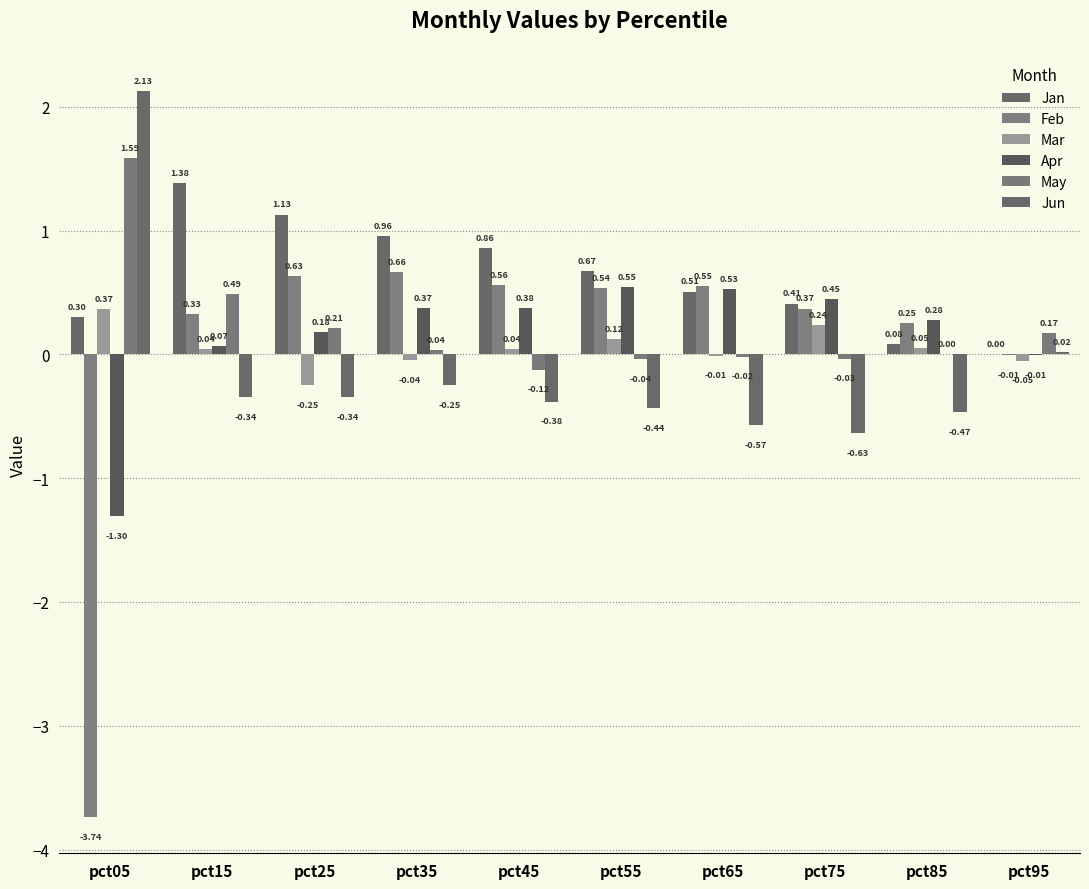

Which series has the largest total across all categories?

Jan